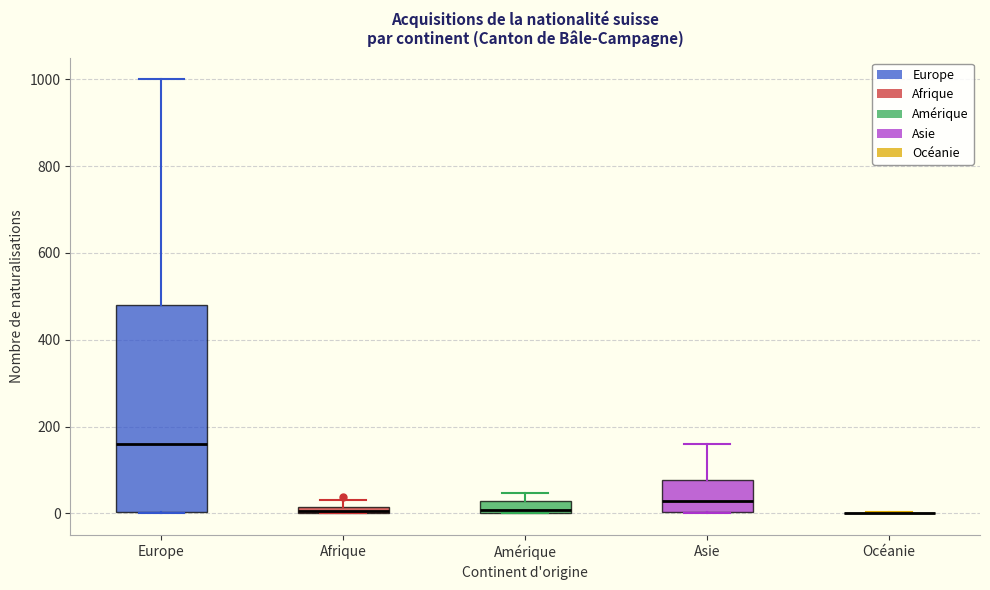

Which box is the tallest, from its lower edge to its upper edge?

Europe